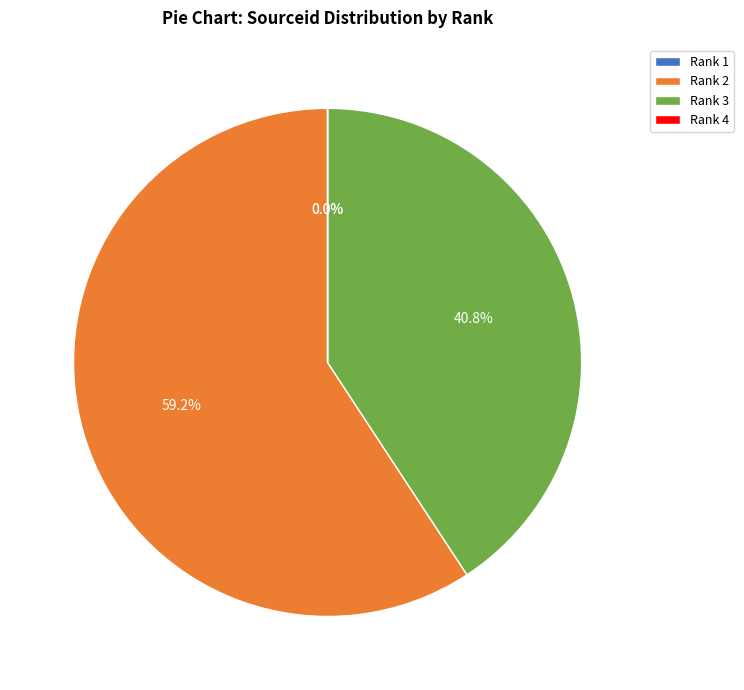

Does Rank 2 represent more than half of the total?

Yes